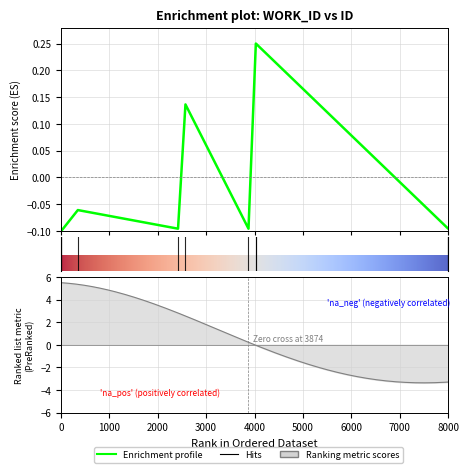

Reading left to right, list all the values displayed in this chart.

-0.1	-0.1	-0.1	-0.1	0.1	-0.1	0.2	0.2	-0.1	-0.1